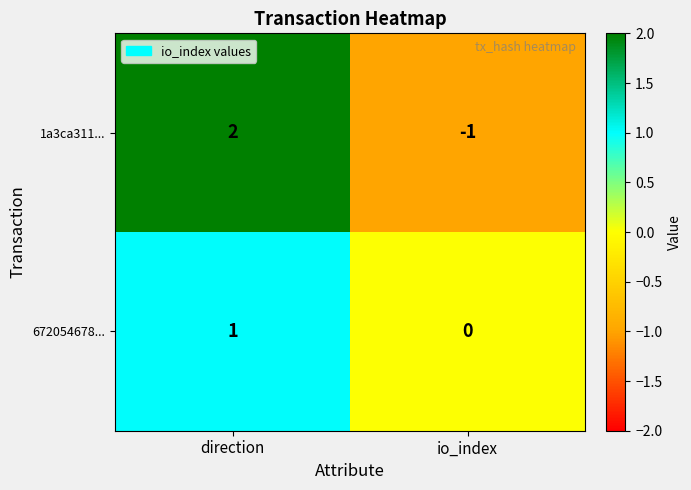

How many negative values does the 1a3ca311... series have?

1